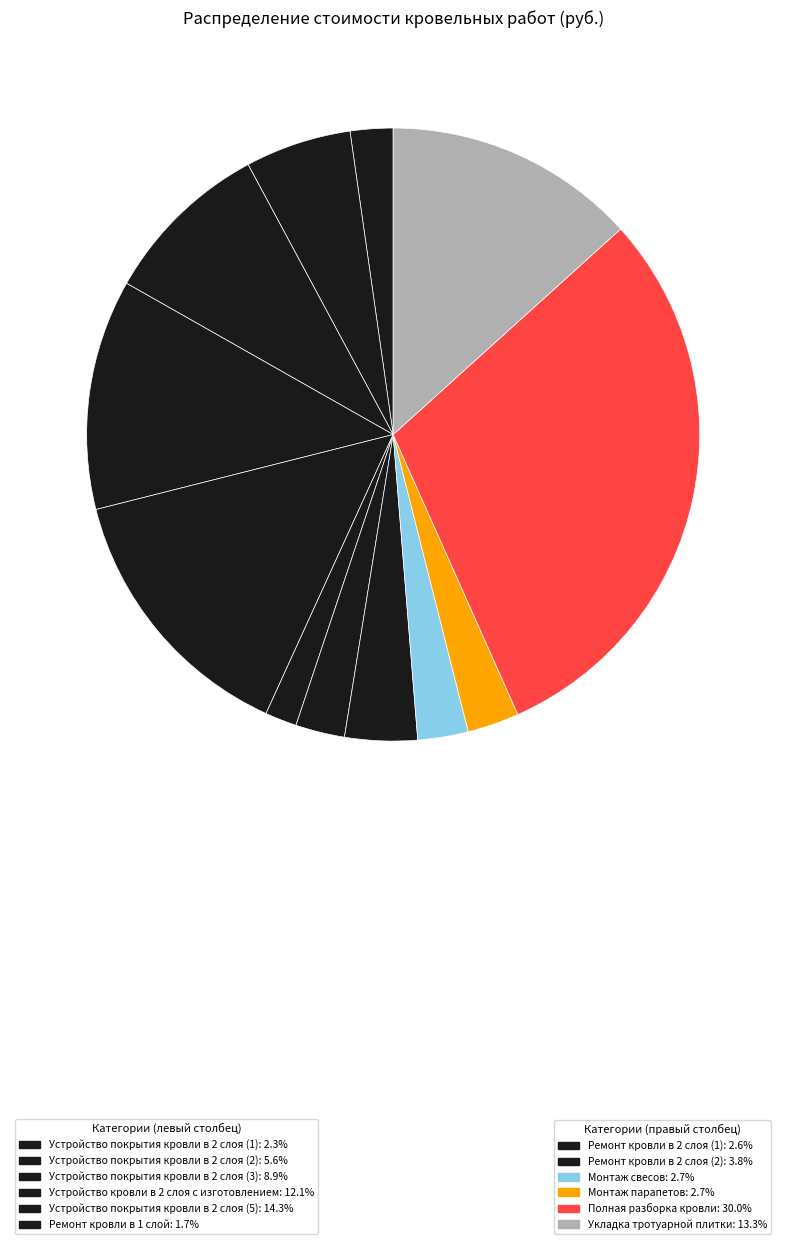

How many slices are in this pie chart?

12